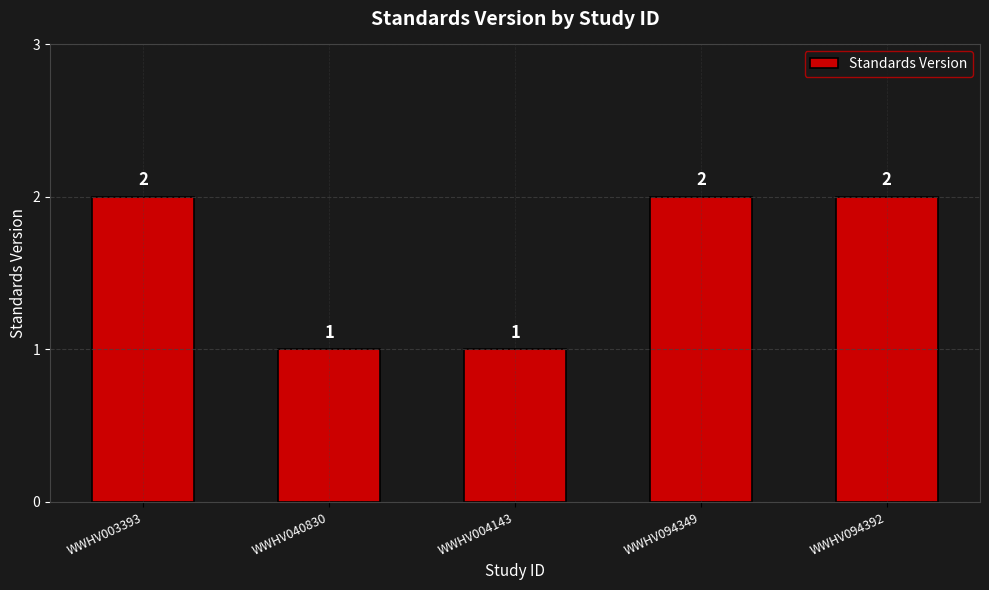

What is the difference between the values at WWHV094349 and WWHV040830?

1